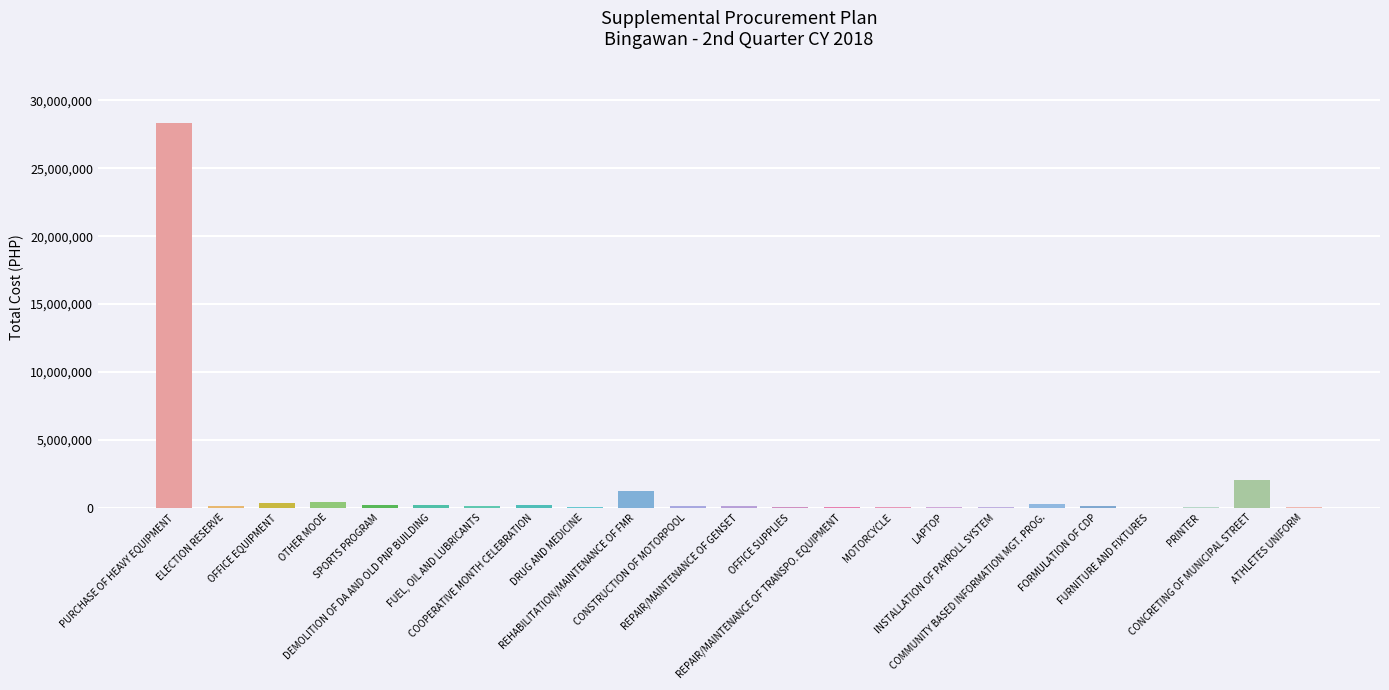

What is the greatest value displayed?

28320000.0